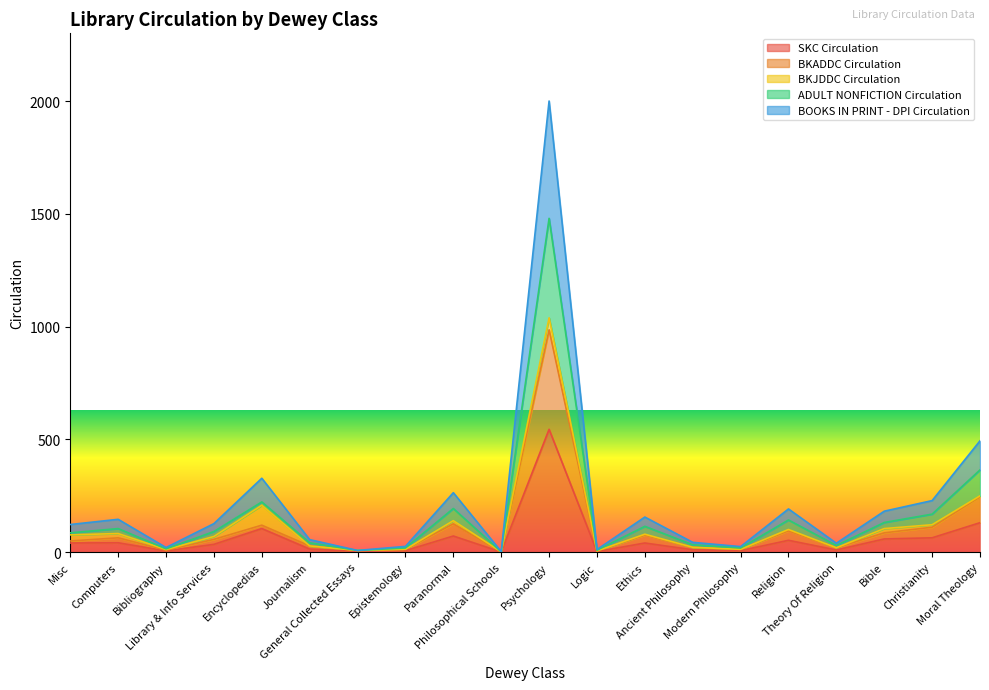

Where is the first local maximum for ADULT NONFICTION Circulation?

Computers